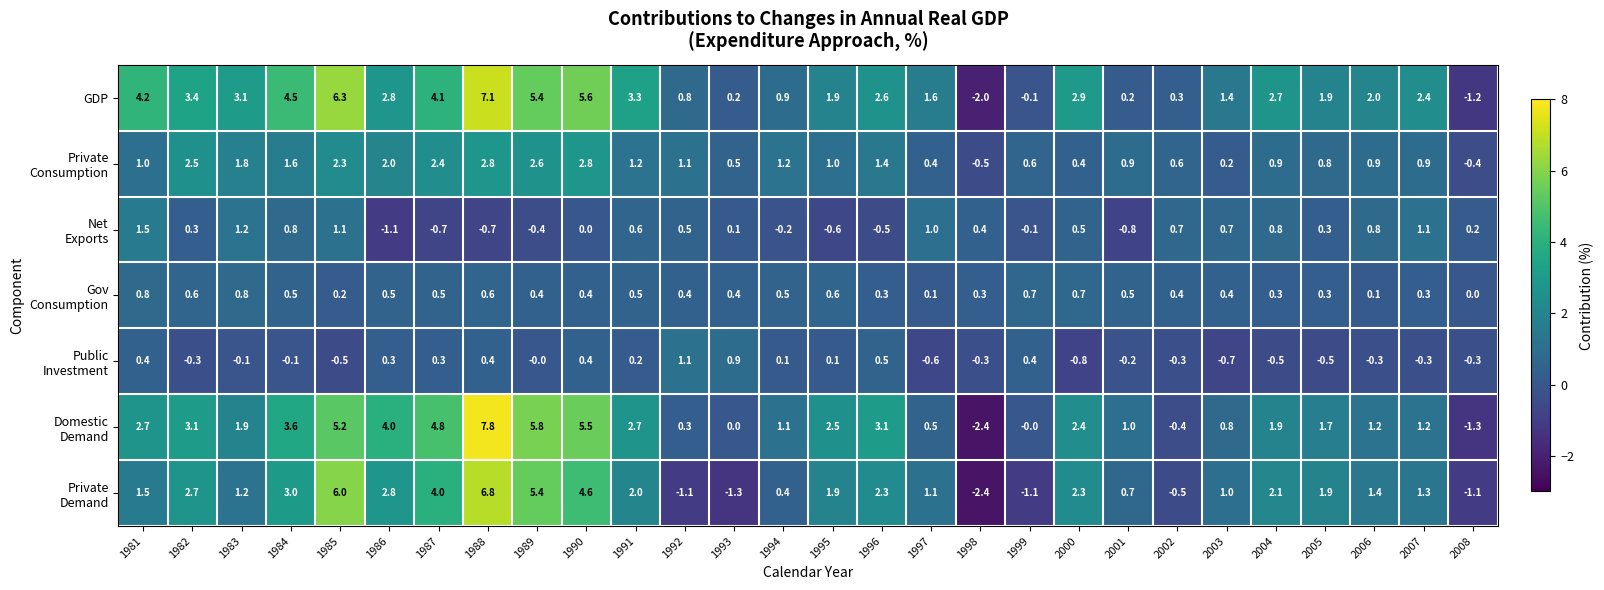

Count the number of data series in this chart.

7